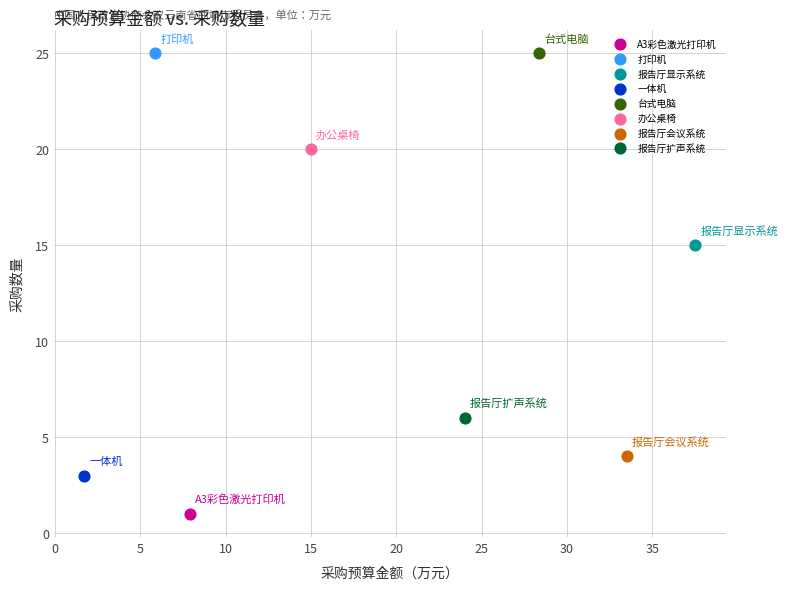

Which series reaches the minimum Y coordinate?

A3彩色激光打印机